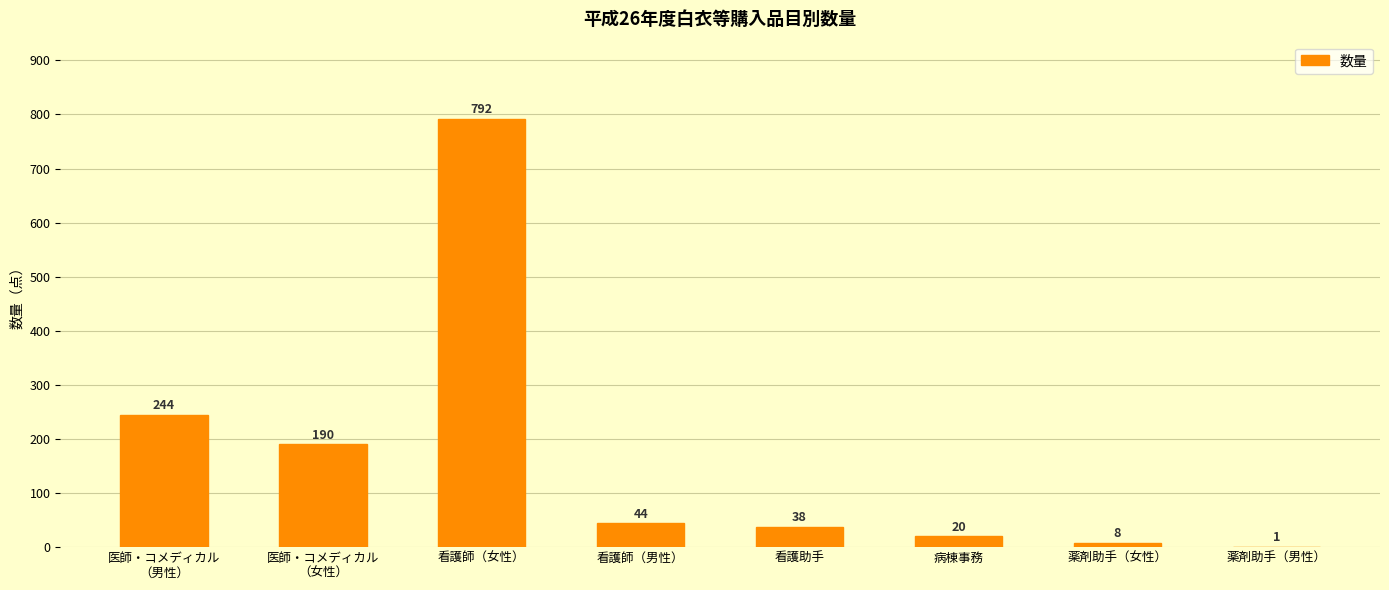

Reading left to right, what are all the values shown in this chart?

244	190	792	44	38	20	8	1